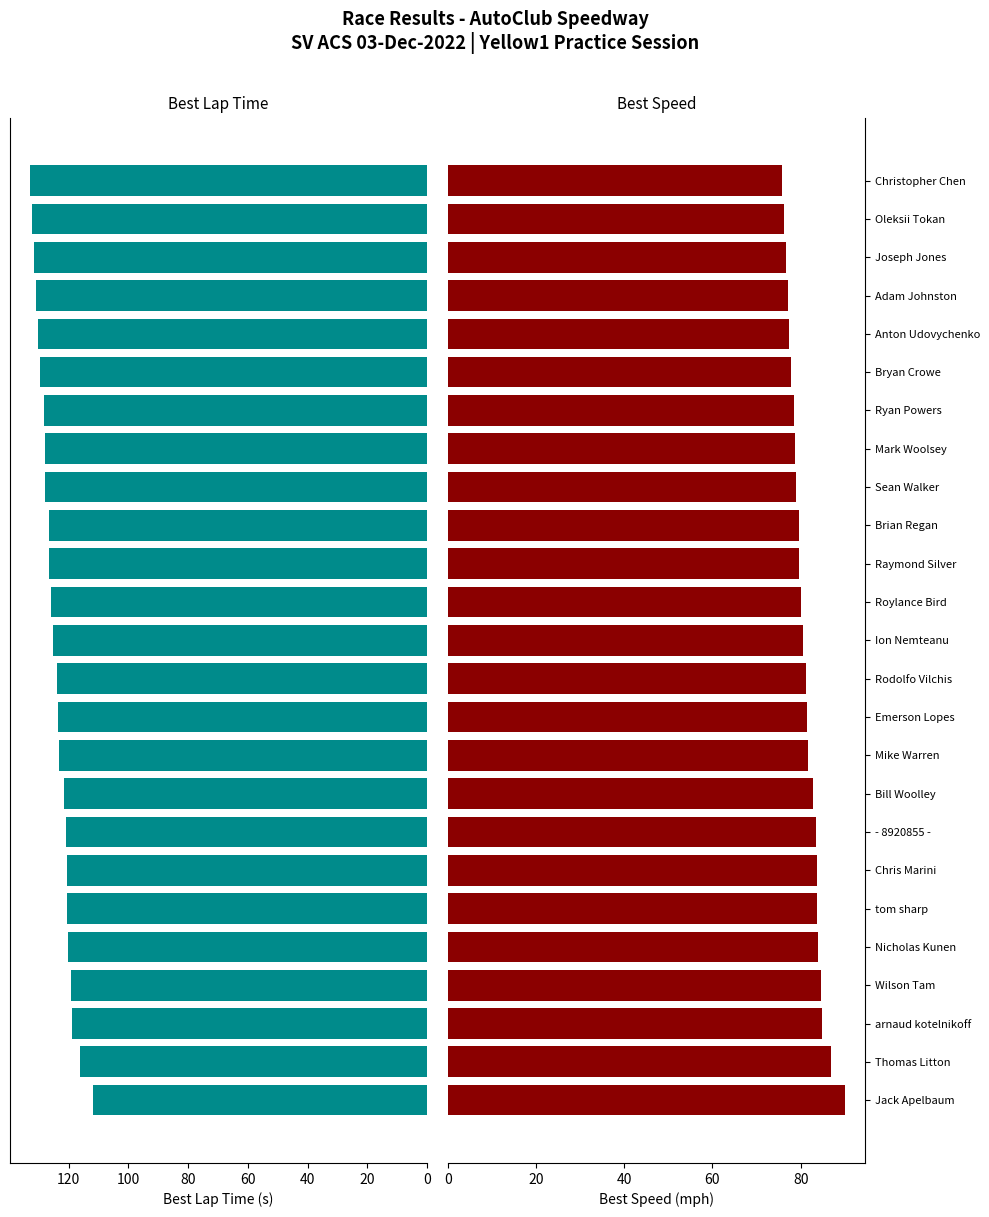

Are the bars horizontal?

Yes